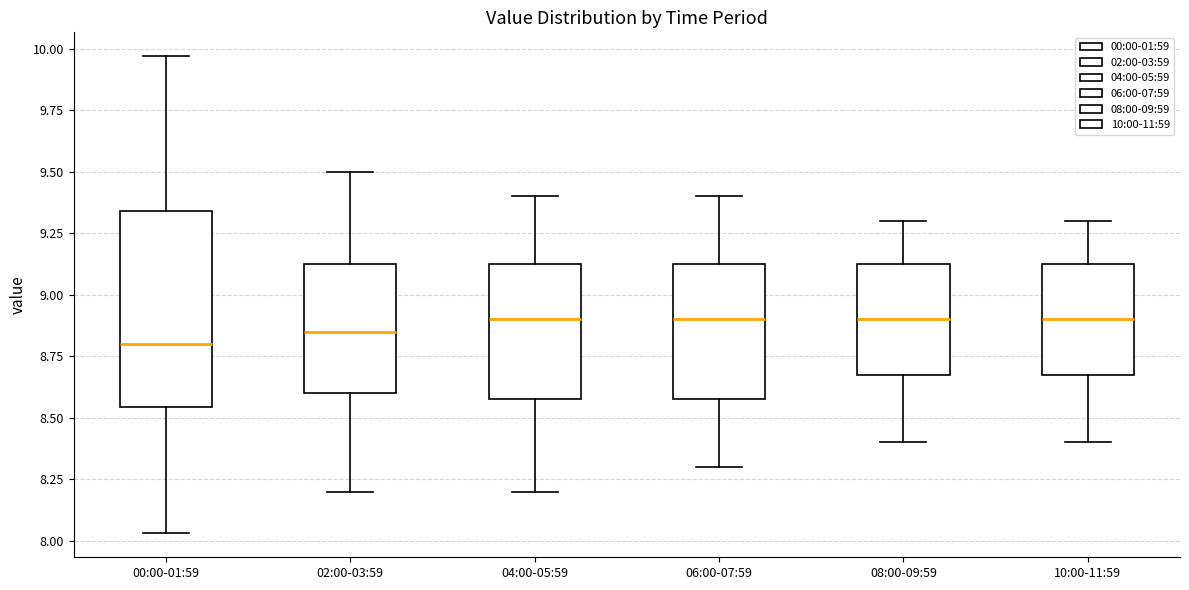

Reading left to right, read every box against the y-axis: the position of its median line, the range the box covers, and the ends of its whiskers. The values are not printed on the chart, so give them approximately, as read against the axis.

00:00-01:59: median 8.80, box 8.55 to 9.35, whiskers 8.05 to 9.95
02:00-03:59: median 8.85, box 8.60 to 9.15, whiskers 8.20 to 9.50
04:00-05:59: median 8.90, box 8.60 to 9.15, whiskers 8.20 to 9.40
06:00-07:59: median 8.90, box 8.60 to 9.15, whiskers 8.30 to 9.40
08:00-09:59: median 8.90, box 8.70 to 9.15, whiskers 8.40 to 9.30
10:00-11:59: median 8.90, box 8.70 to 9.15, whiskers 8.40 to 9.30